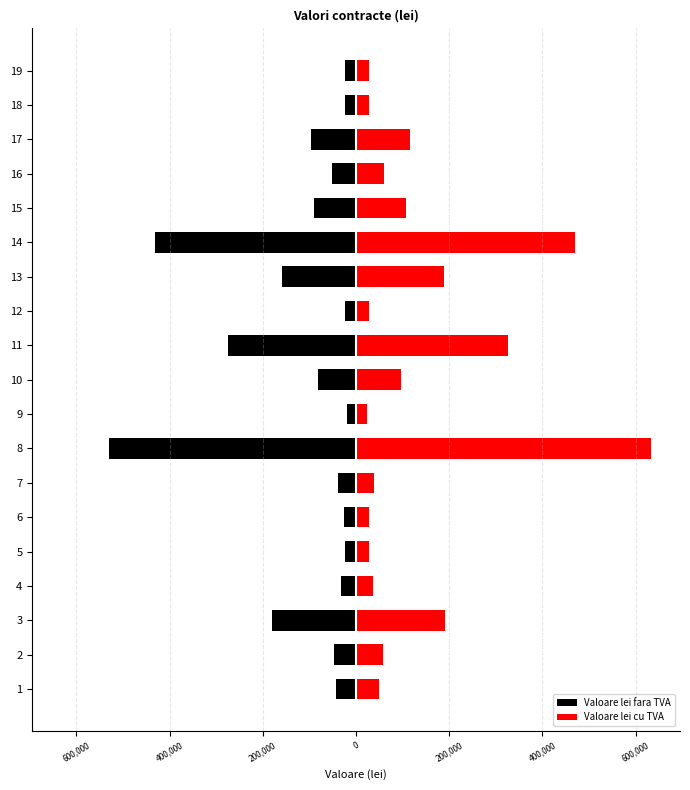

What is the sum of all Valoare lei fara TVA values?

-2197105.3